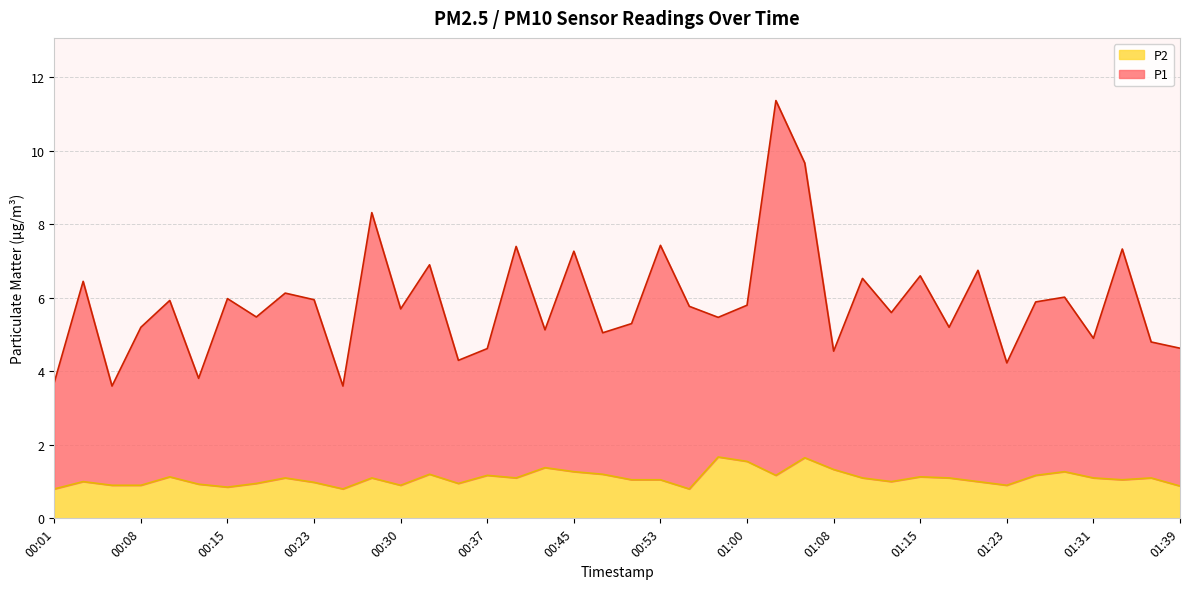

What position from the left is 01:15?

31